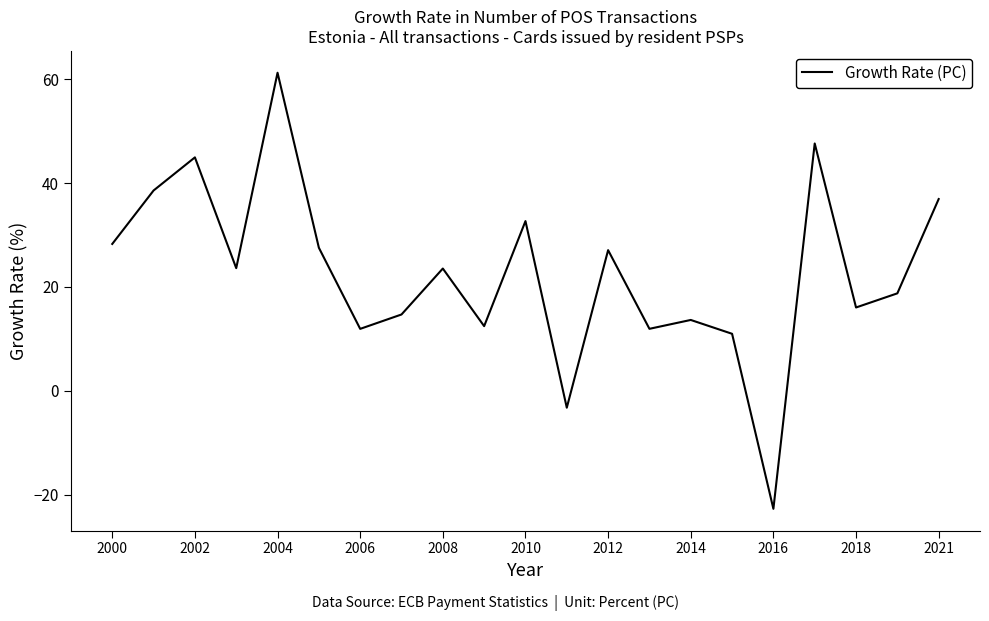

What is the maximum value shown in the chart?

61.3